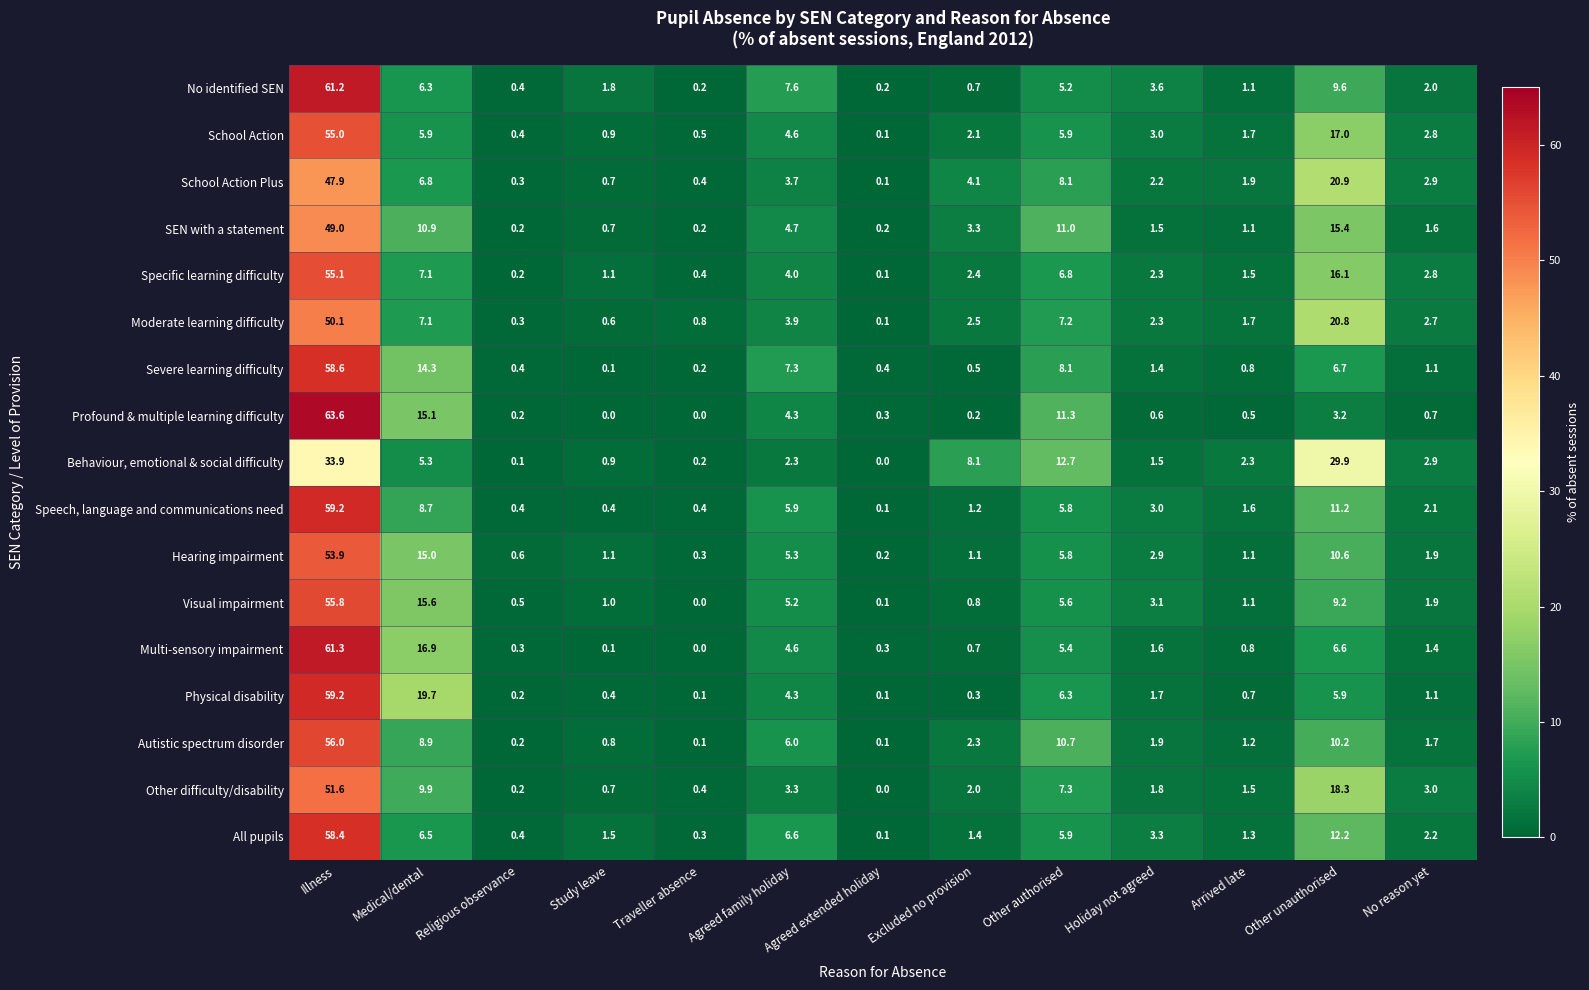

At which category is the sum across all series the highest?

Illness